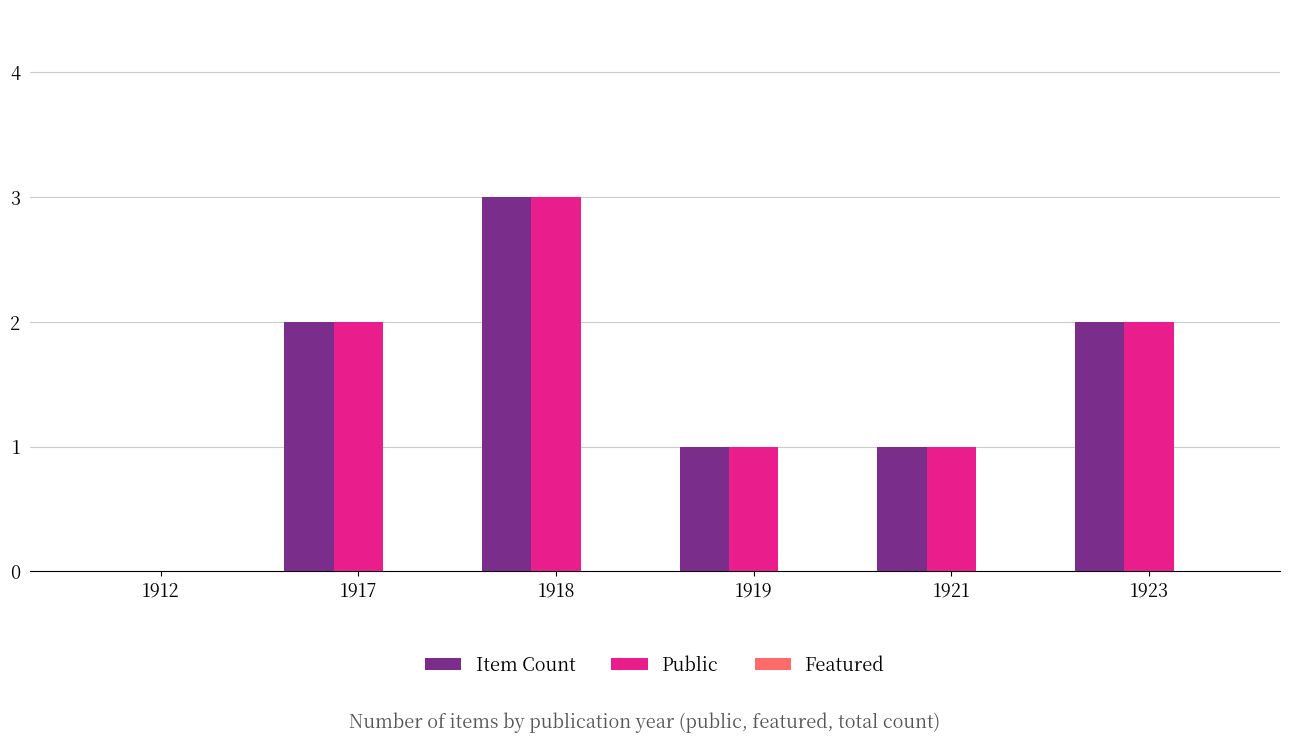

At which category is the sum across all series the highest?

1918